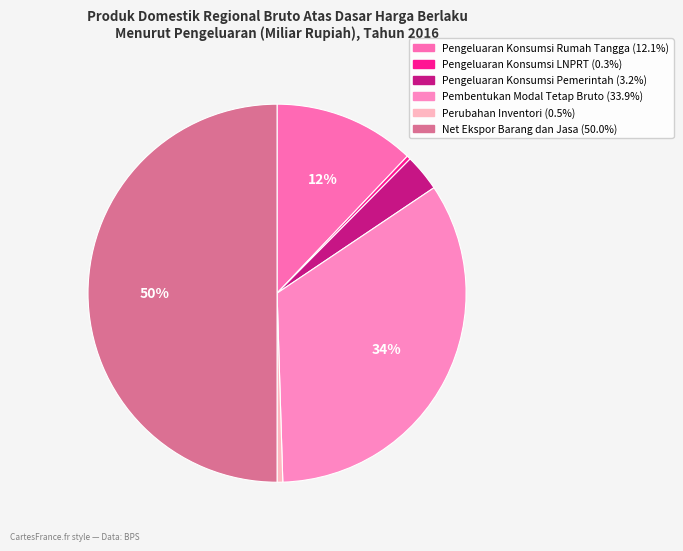

Which has a higher value, Net Ekspor Barang dan Jasa or Pengeluaran Konsumsi LNPRT?

Net Ekspor Barang dan Jasa